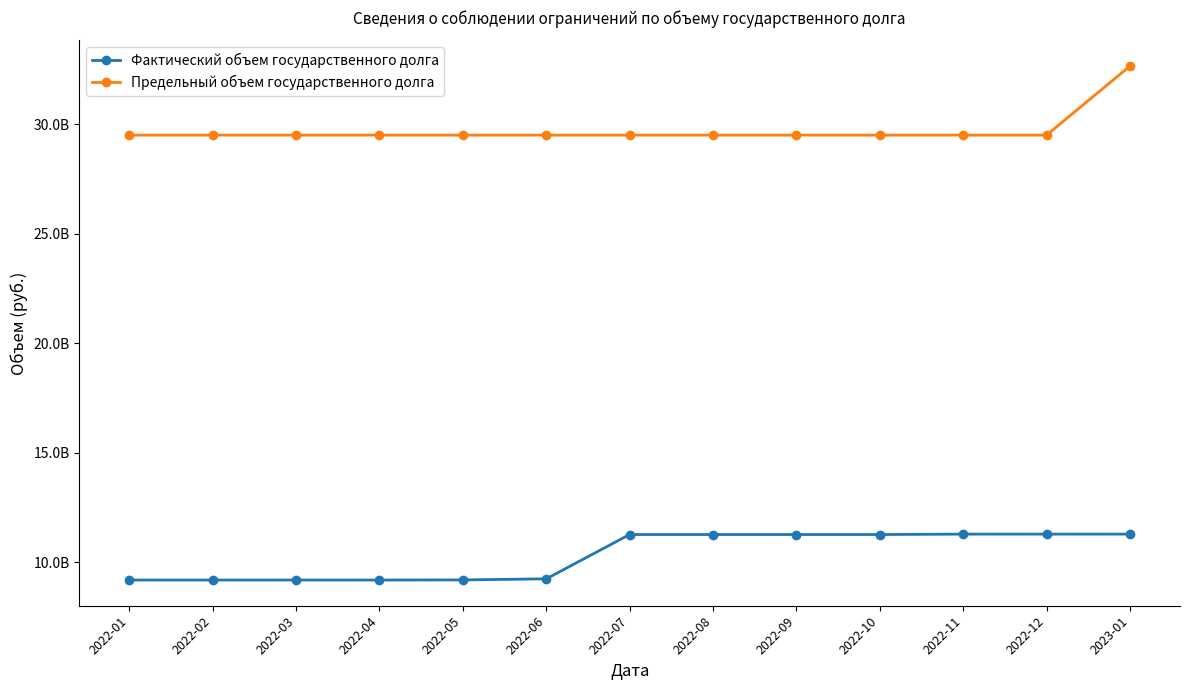

What are all the series names shown in the legend?

Фактический объем государственного долга, Предельный объем государственного долга